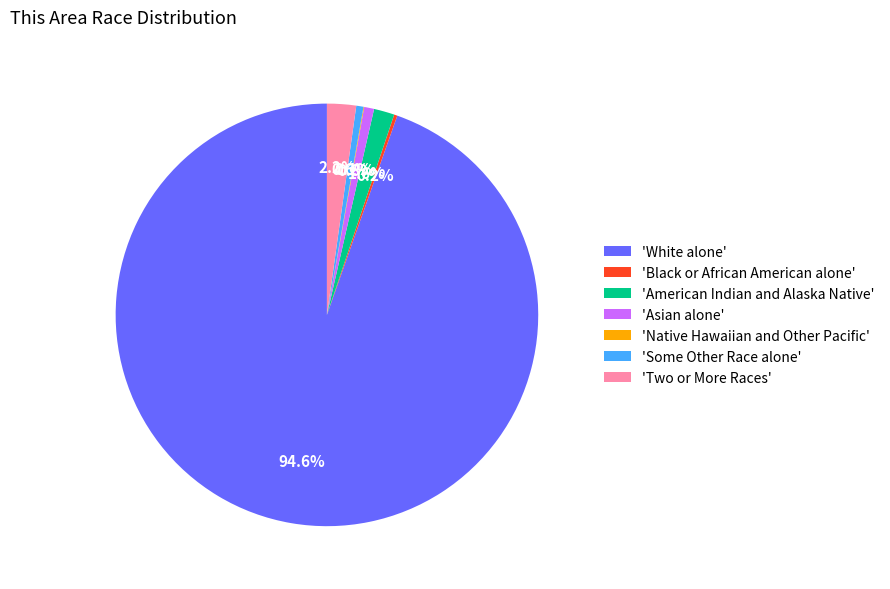

Between 'Asian alone' and 'American Indian and Alaska Native', which is larger?

'American Indian and Alaska Native'